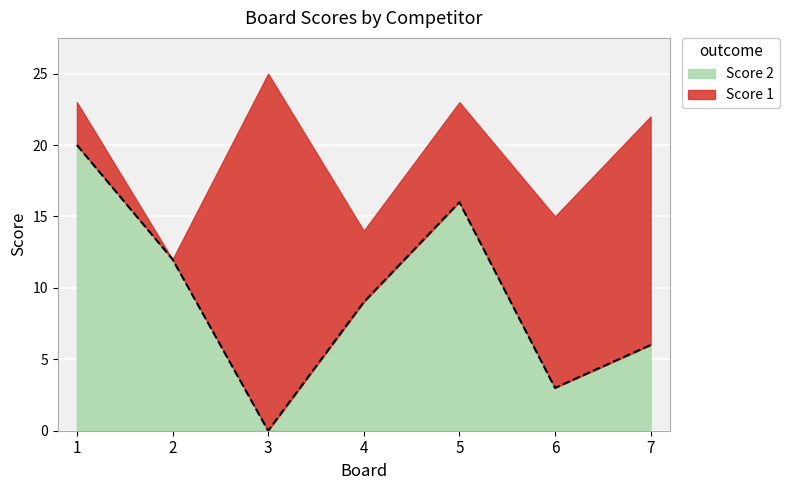

List the labels in order of value, largest first.

1, 5, 2, 4, 7, 6, 3